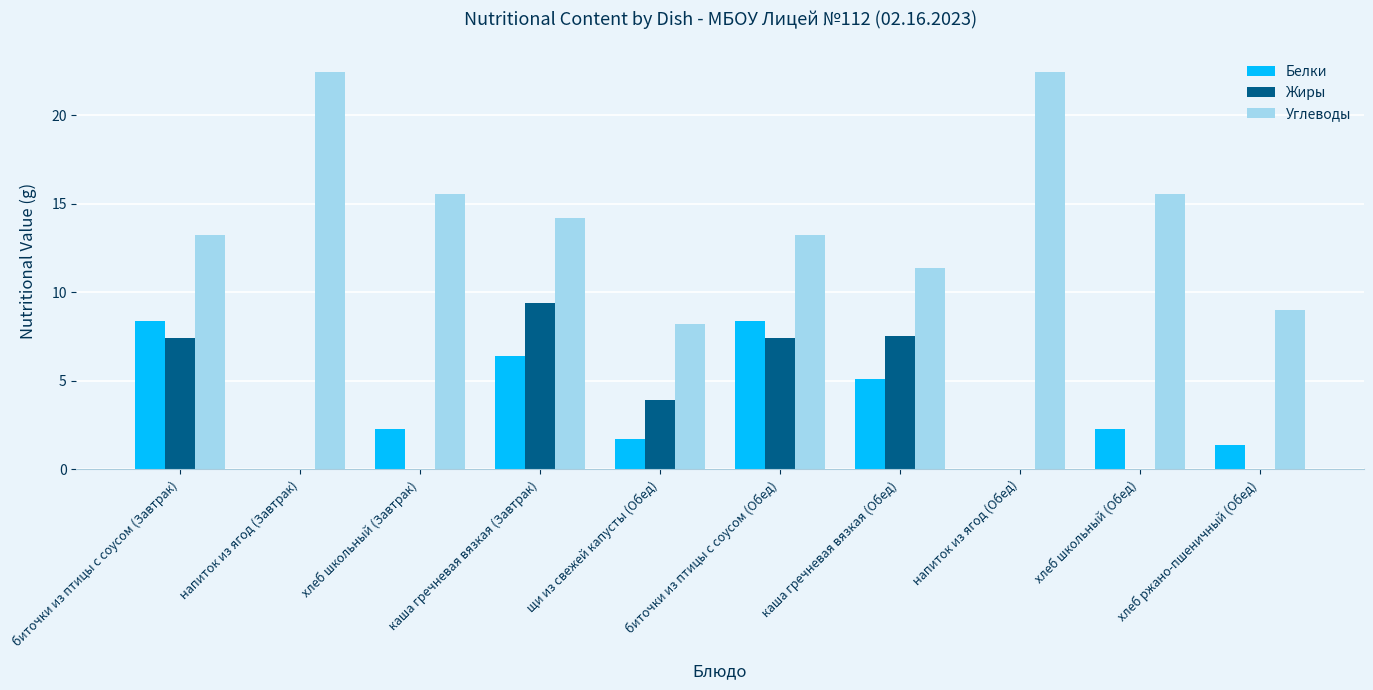

What is the highest value of the Углеводы series?

22.4